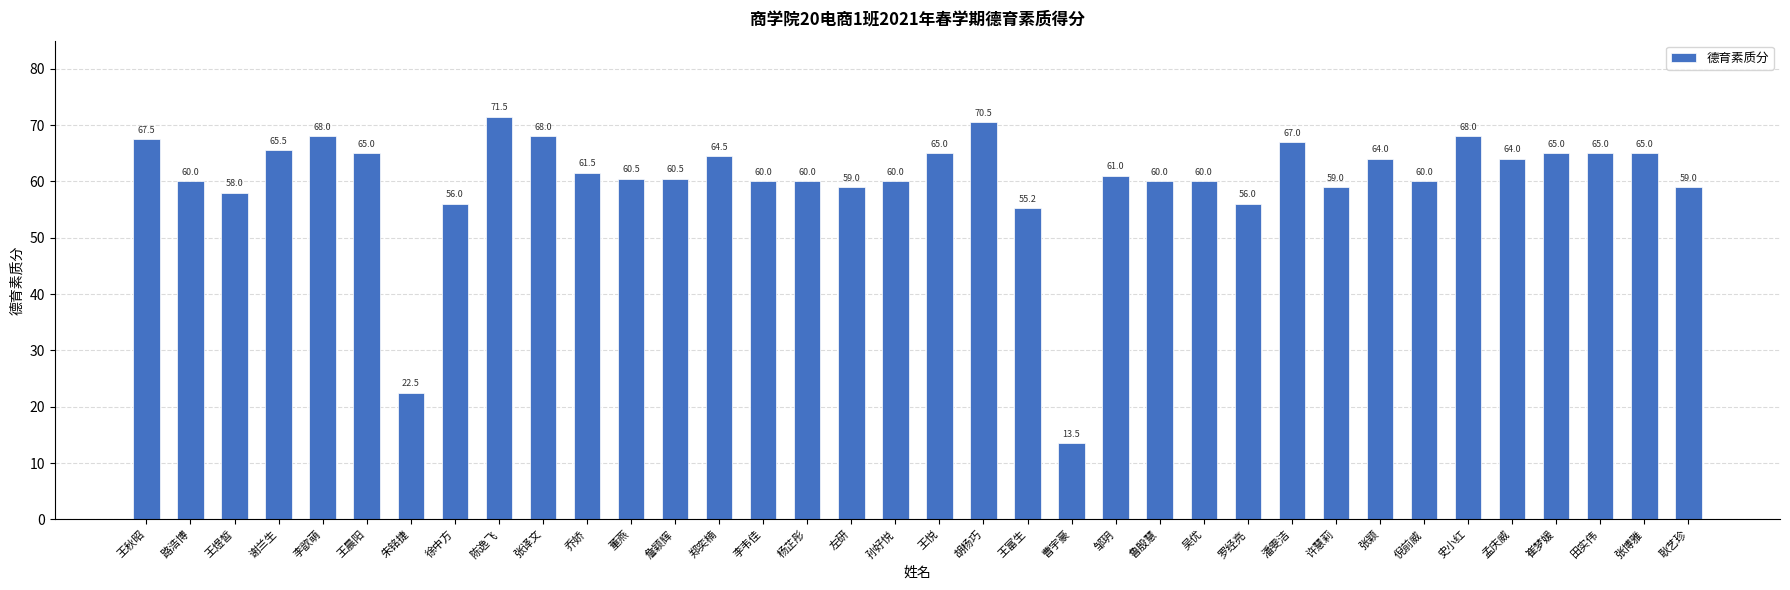

Is it true that the value at 张博雅 is 65.0?

True